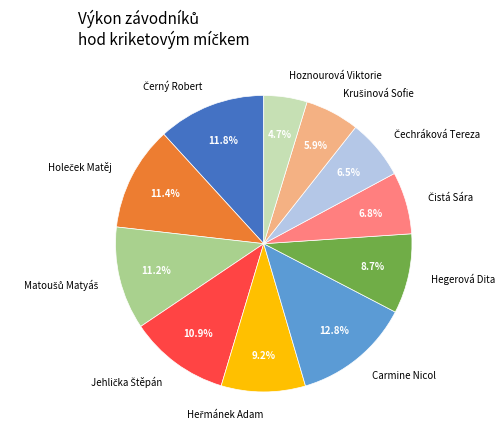

Which category has the biggest portion of the pie?

Carmine Nicol